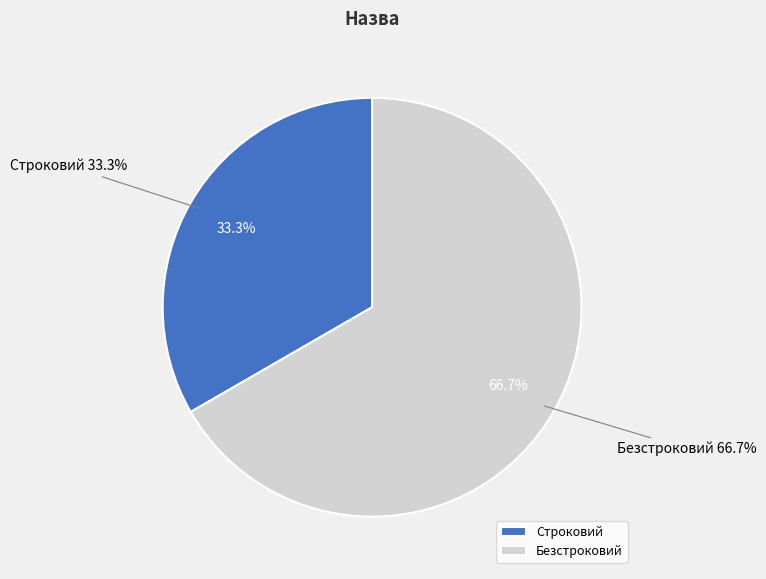

To the nearest percent, what percentage of the pie is Строковий?

33%